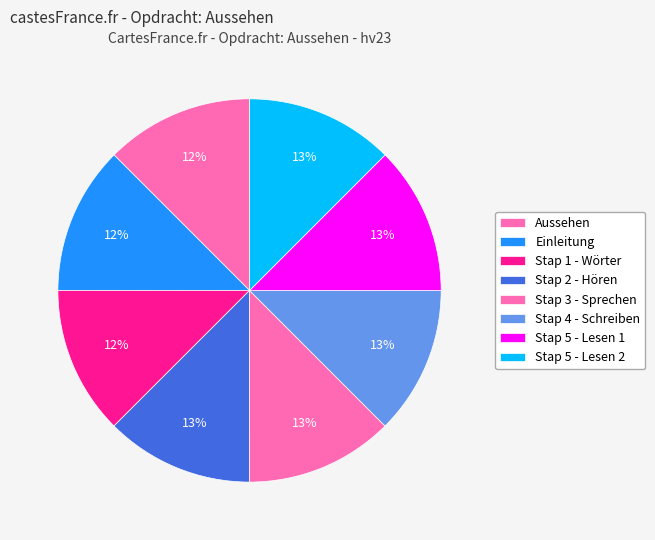

Is it true that Stap 2 - Hören is 13% of the pie?

True